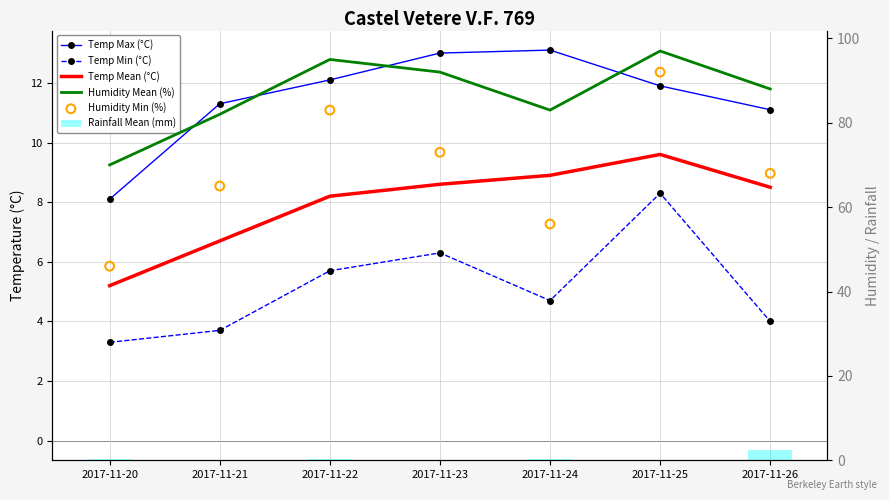

Which series has the largest total across all categories?

Humidity Mean (%)